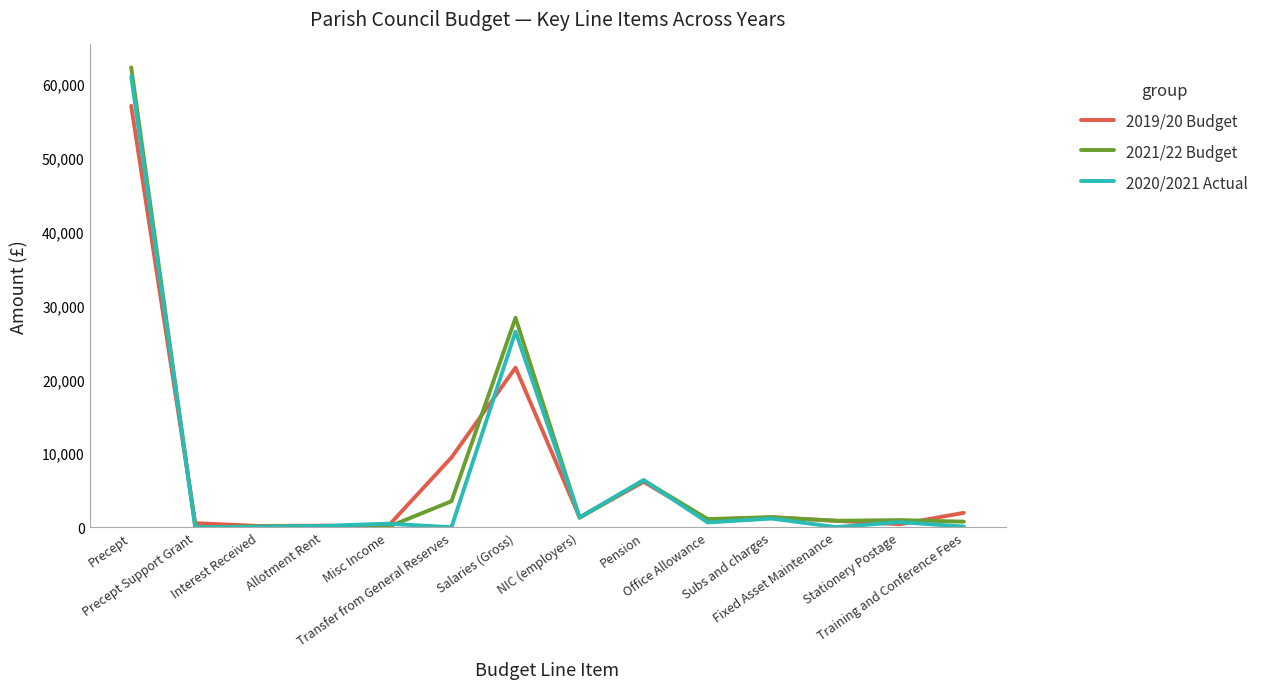

Which series has the widest spread of values?

2021/22 Budget